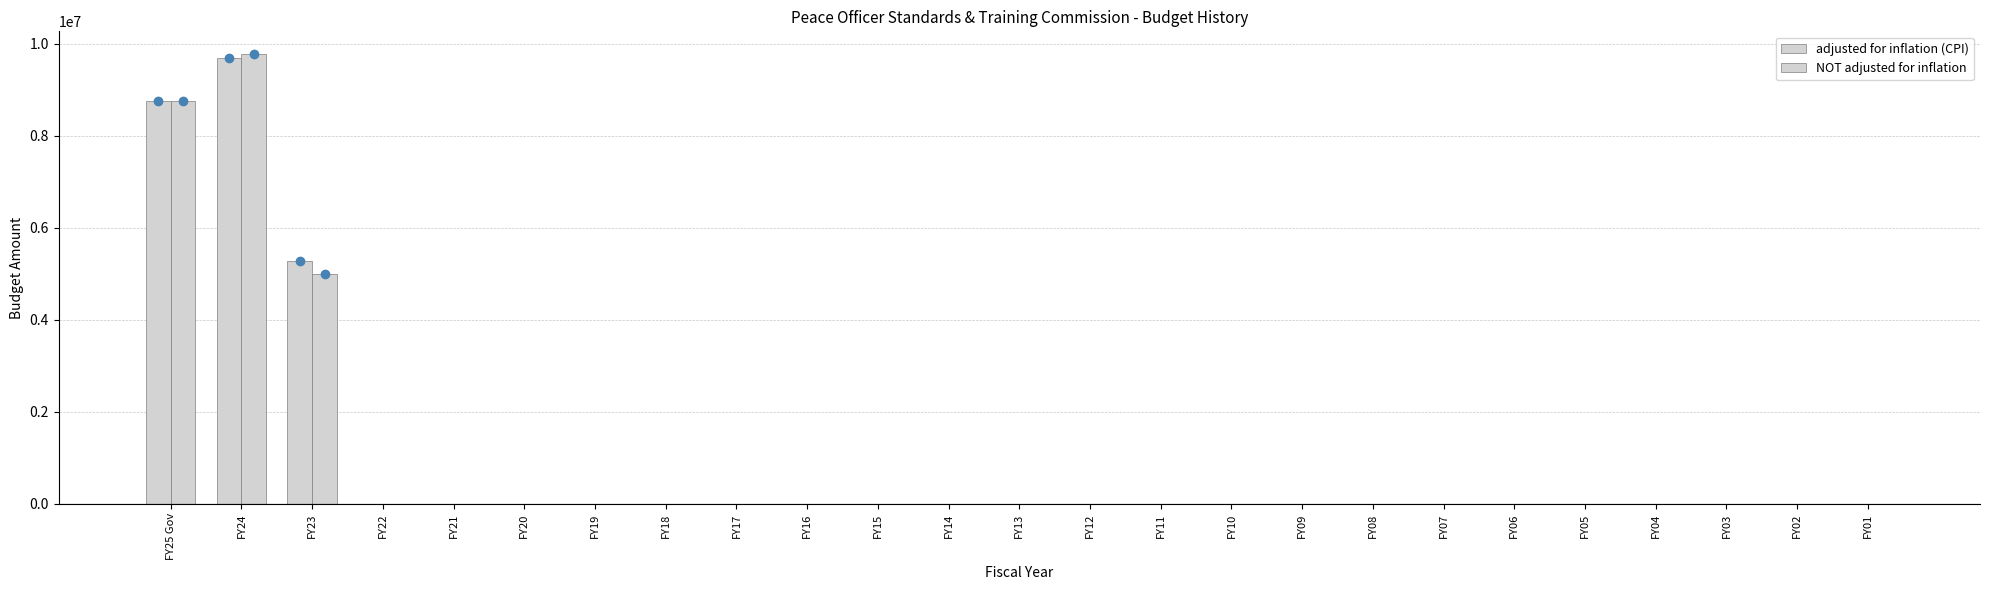

Are the bars grouped side by side (vs. stacked)?

Yes